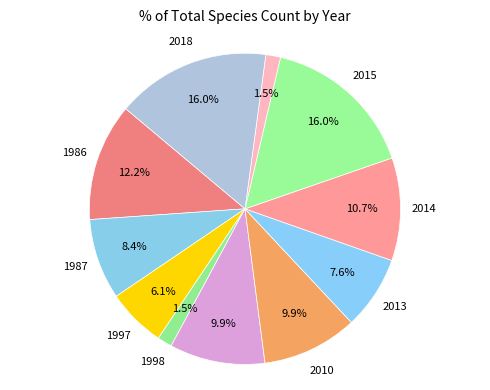

To the nearest percent, what is the average slice percentage?

9%